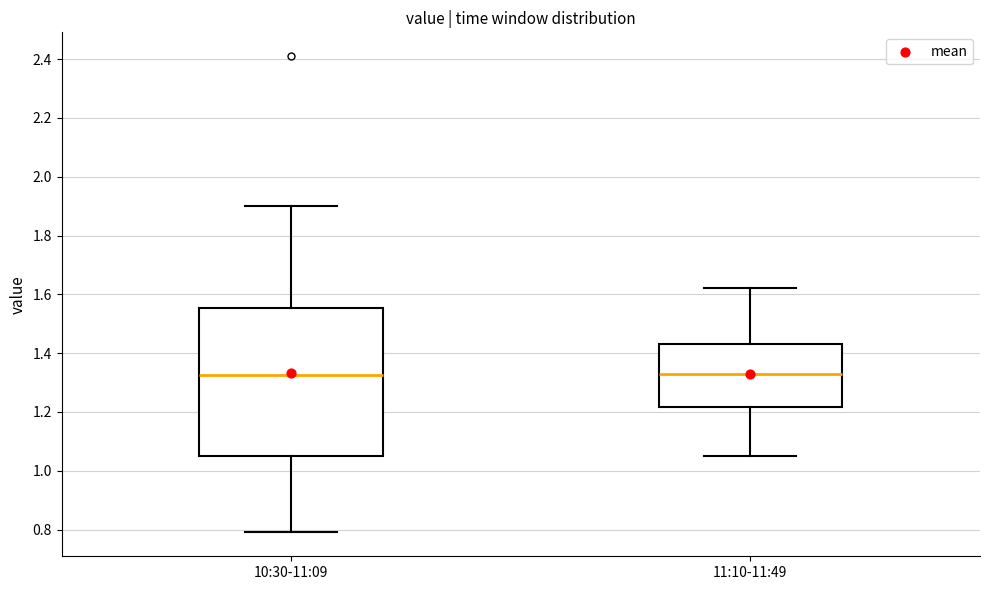

Which box is the tallest, from its lower edge to its upper edge?

10:30-11:09